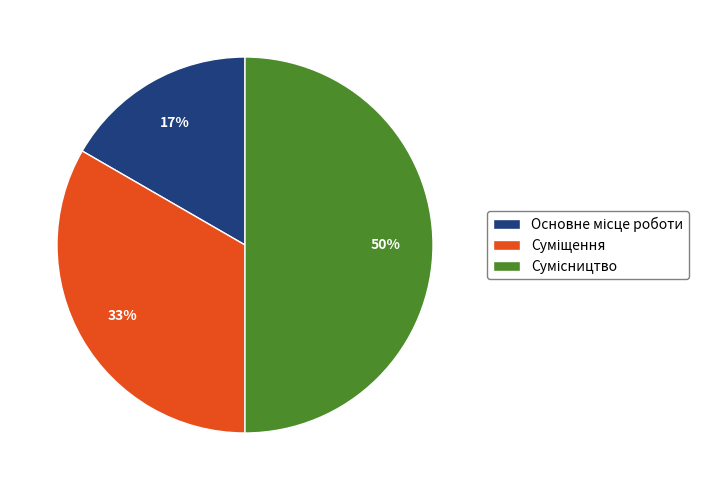

To the nearest percent, what is the average slice percentage?

33%